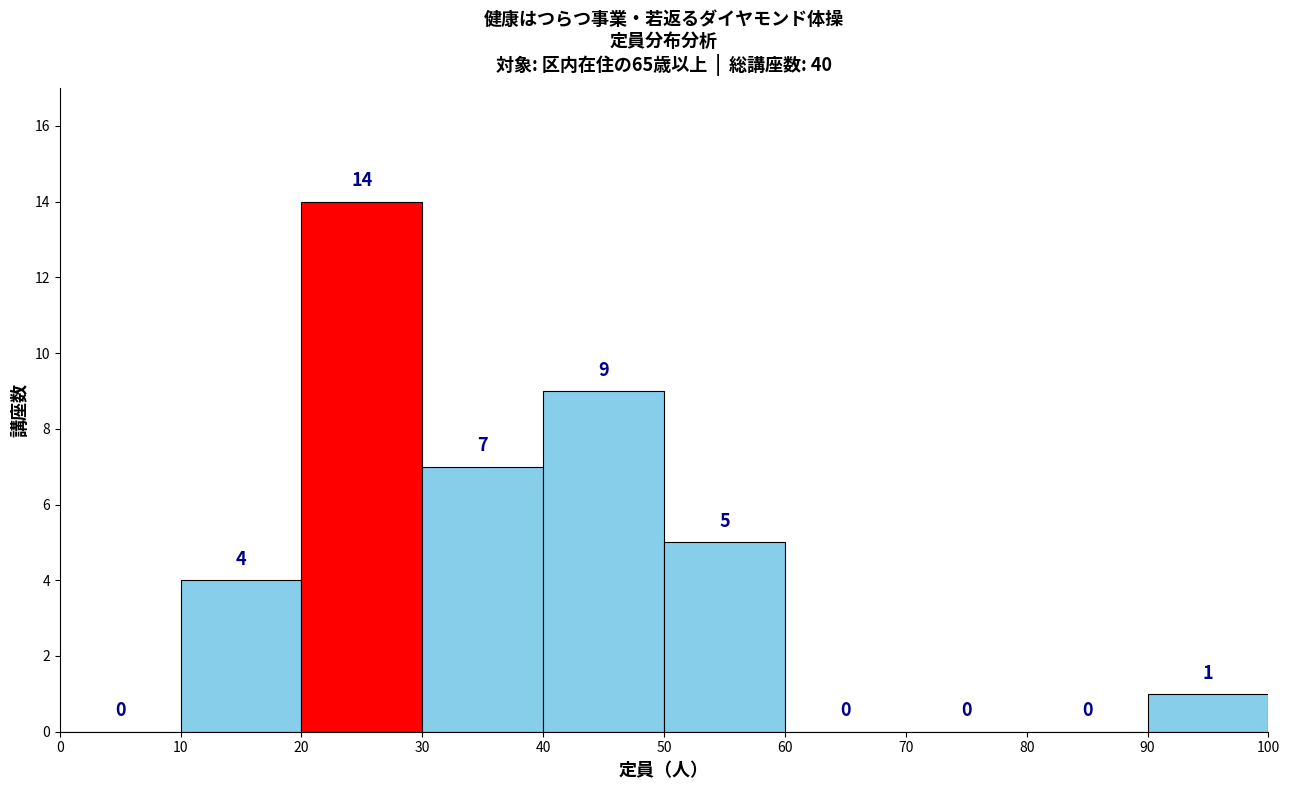

What is the height of the bar covering 30 to 40 on the x-axis?

7